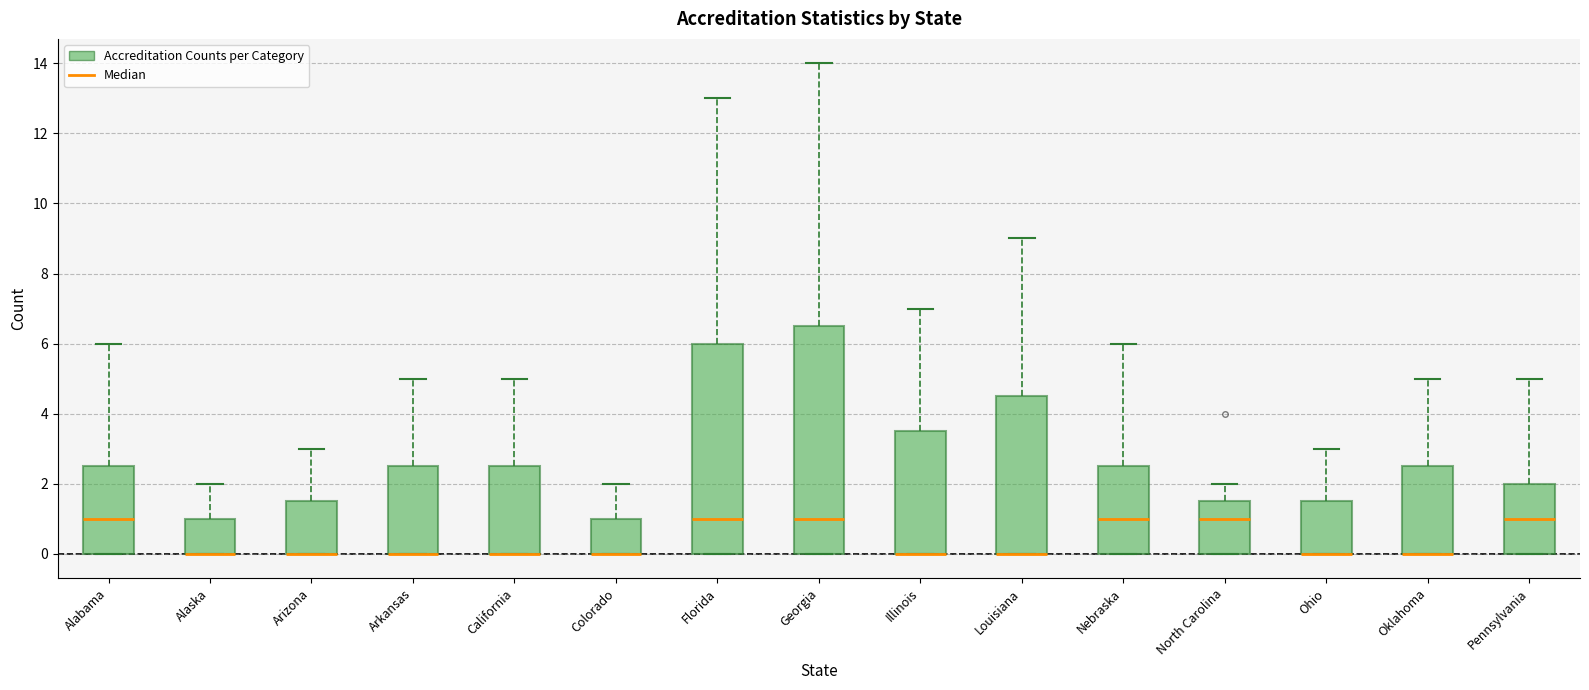

Reading left to right, read every box against the y-axis: the position of its median line, the range the box covers, and the ends of its whiskers. The values are not printed on the chart, so give them approximately, as read against the axis.

Alabama: median 1.0, box 0.0 to 2.6, whiskers 0.0 to 6.0
Alaska: median 0.0 (drawn on the box's lower edge), box 0.0 to 1.0, whiskers 0.0 to 2.0
Arizona: median 0.0 (drawn on the box's lower edge), box 0.0 to 1.6, whiskers 0.0 to 3.0
Arkansas: median 0.0 (drawn on the box's lower edge), box 0.0 to 2.6, whiskers 0.0 to 5.0
California: median 0.0 (drawn on the box's lower edge), box 0.0 to 2.6, whiskers 0.0 to 5.0
Colorado: median 0.0 (drawn on the box's lower edge), box 0.0 to 1.0, whiskers 0.0 to 2.0
Florida: median 1.0, box 0.0 to 6.0, whiskers 0.0 to 13.0
Georgia: median 1.0, box 0.0 to 6.6, whiskers 0.0 to 14.0
Illinois: median 0.0 (drawn on the box's lower edge), box 0.0 to 3.6, whiskers 0.0 to 7.0
Louisiana: median 0.0 (drawn on the box's lower edge), box 0.0 to 4.6, whiskers 0.0 to 9.0
Nebraska: median 1.0, box 0.0 to 2.6, whiskers 0.0 to 6.0
North Carolina: median 1.0, box 0.0 to 1.6, whiskers 0.0 to 2.0
Ohio: median 0.0 (drawn on the box's lower edge), box 0.0 to 1.6, whiskers 0.0 to 3.0
Oklahoma: median 0.0 (drawn on the box's lower edge), box 0.0 to 2.6, whiskers 0.0 to 5.0
Pennsylvania: median 1.0, box 0.0 to 2.0, whiskers 0.0 to 5.0